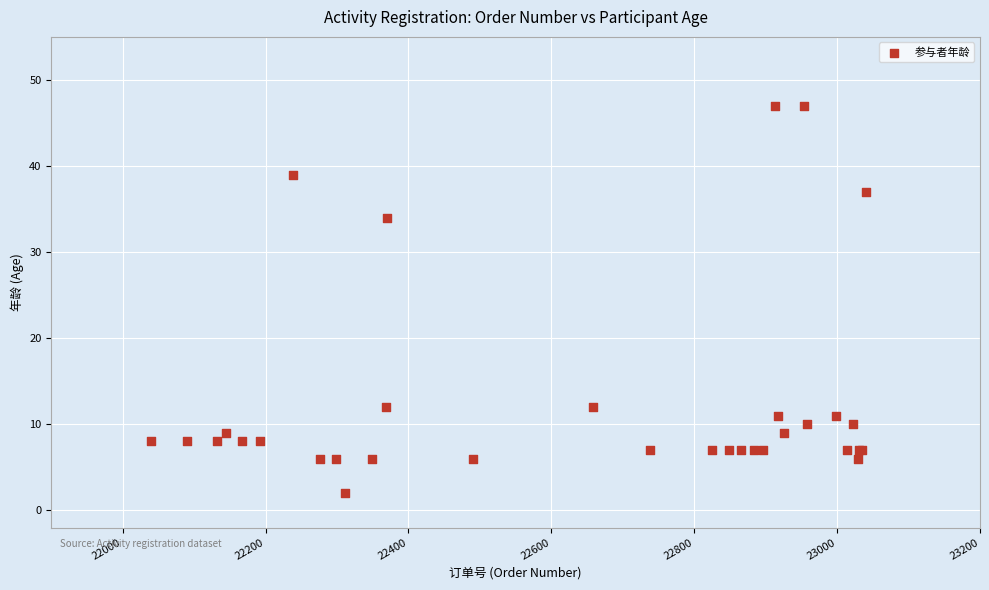

What Y value in the scatter plot is closest to 24?

34